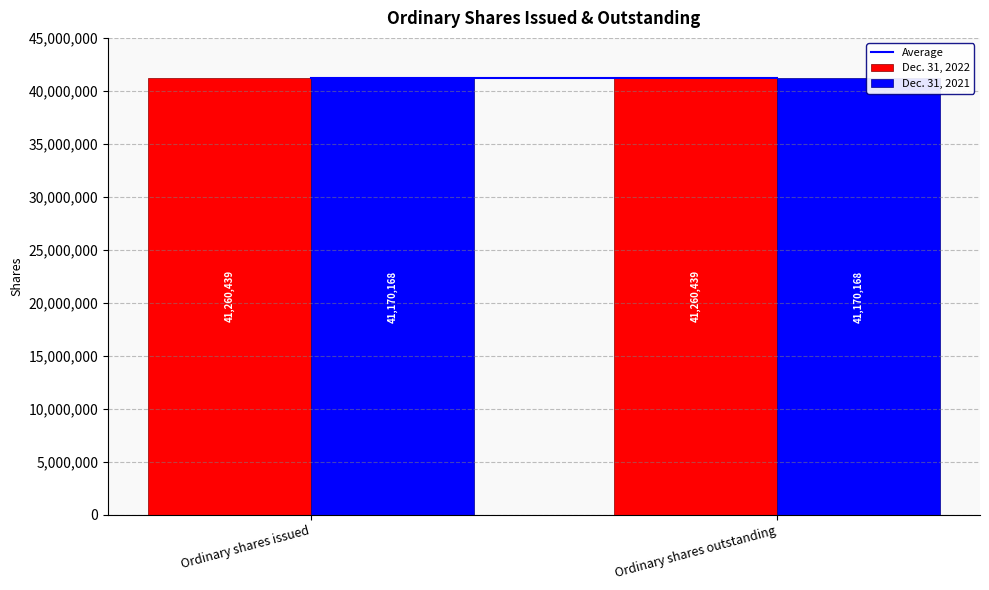

What is the spread (max minus min) of values at Ordinary shares outstanding?

90271